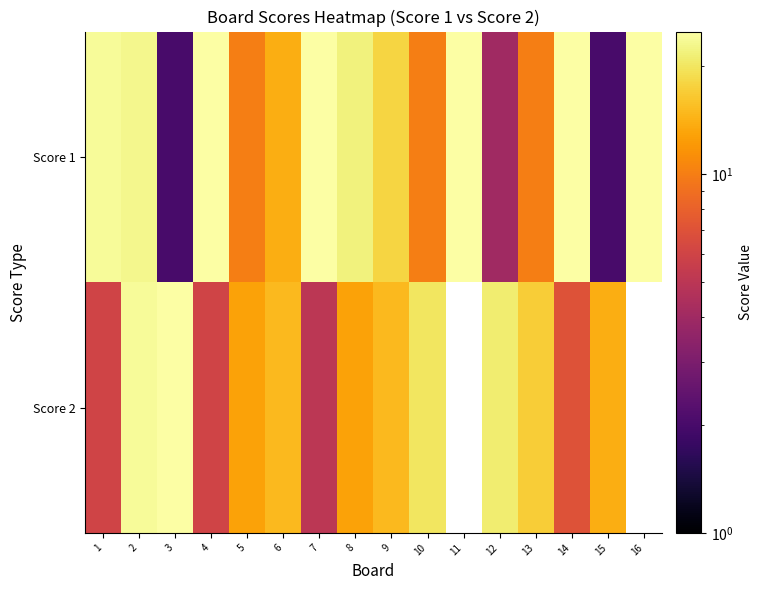

What is the highest value of the Score 2 series?

25.0